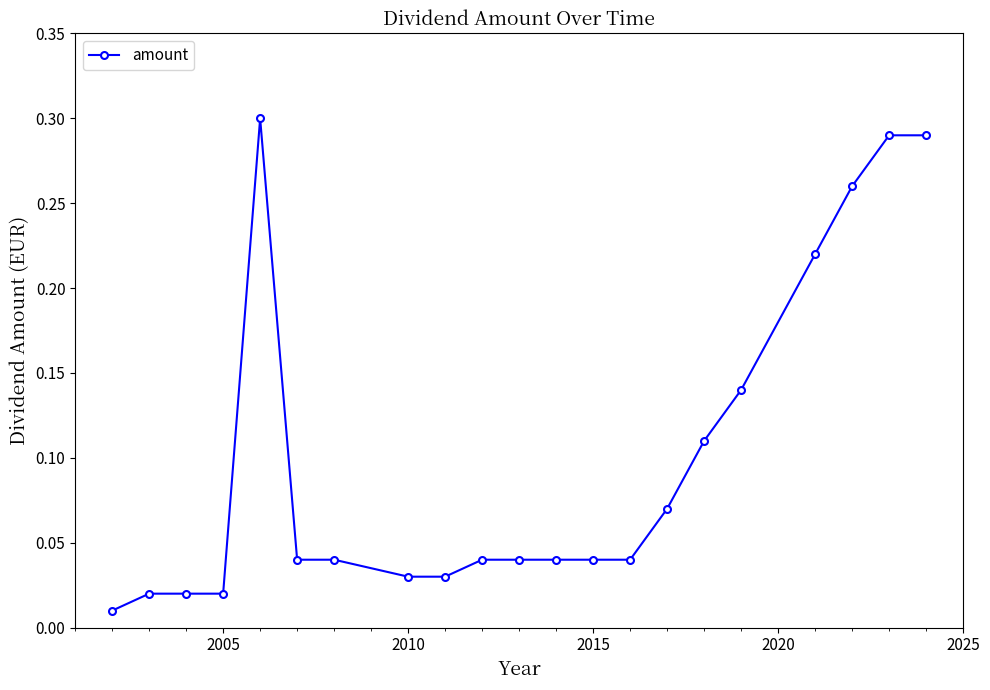

True or false: there are more than 0 points higher than both neighbors.

True